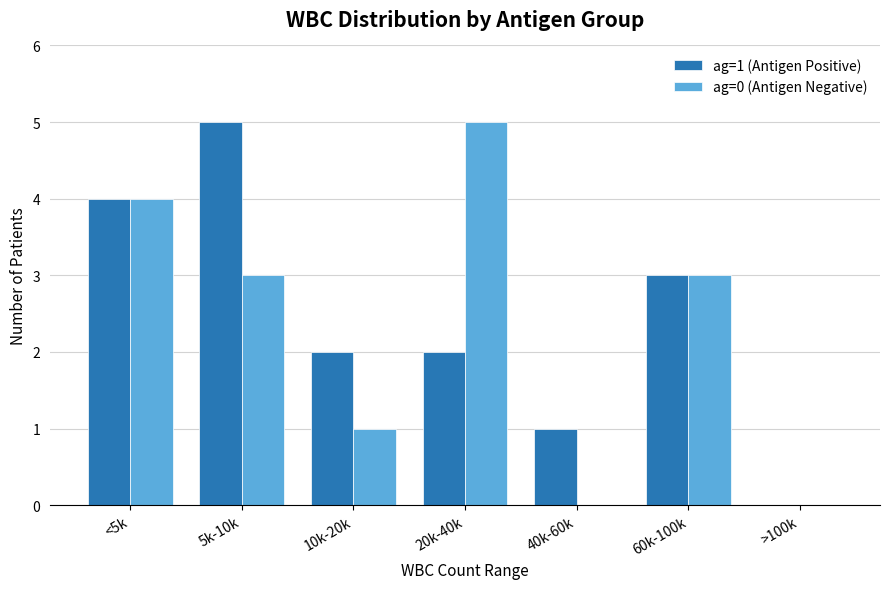

The value of ag=1 (Antigen Positive) at 40k-60k is 0. True or false?

False